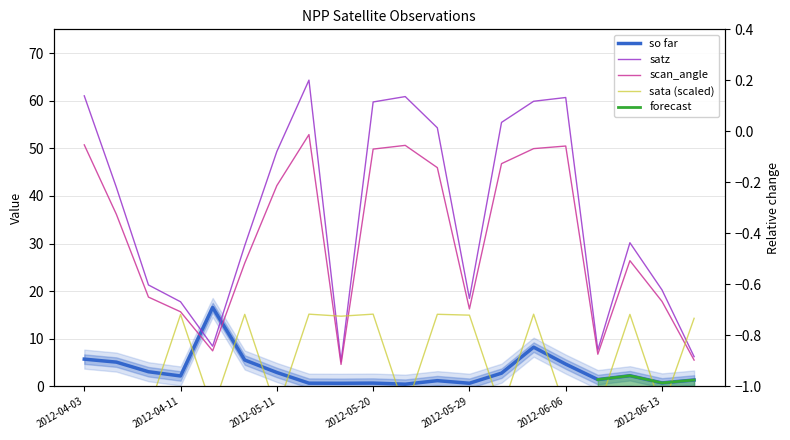

True or false: dnbrad has a value of 3.9 at 2012-05-07.

False